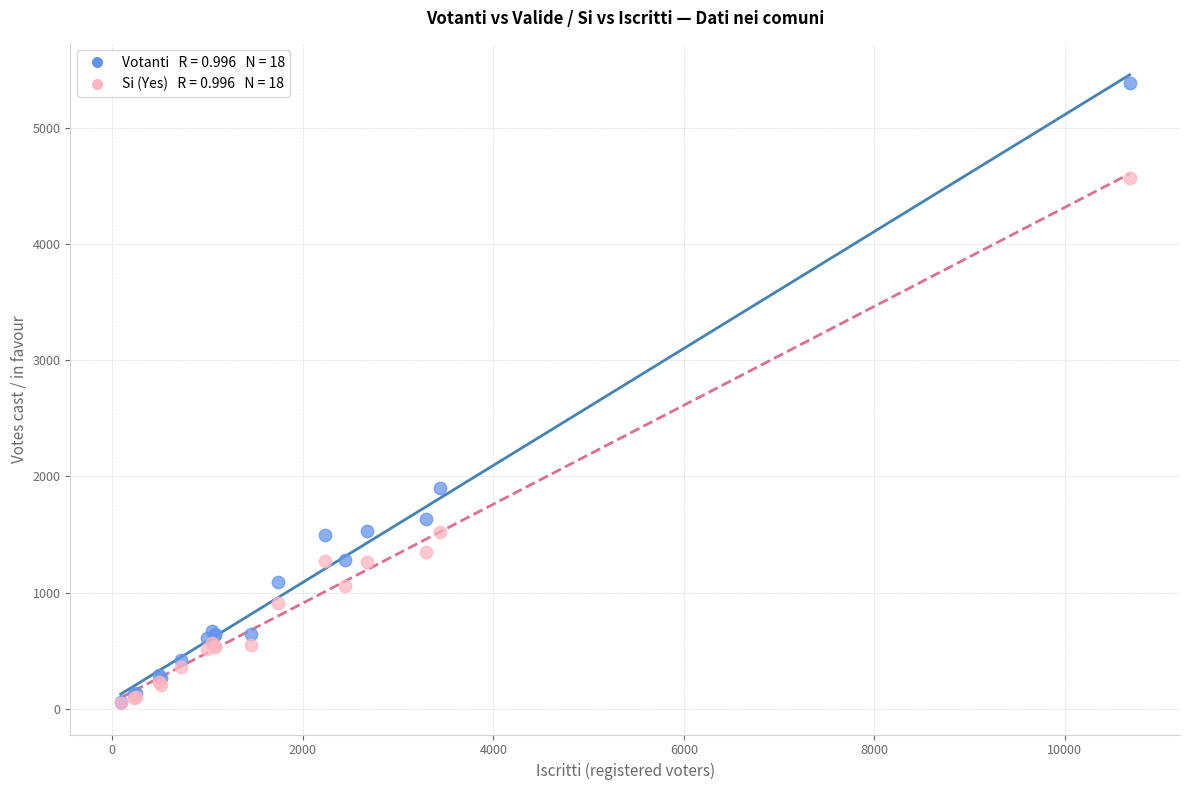

Across all series, what Y value is closest to 2714?

1897